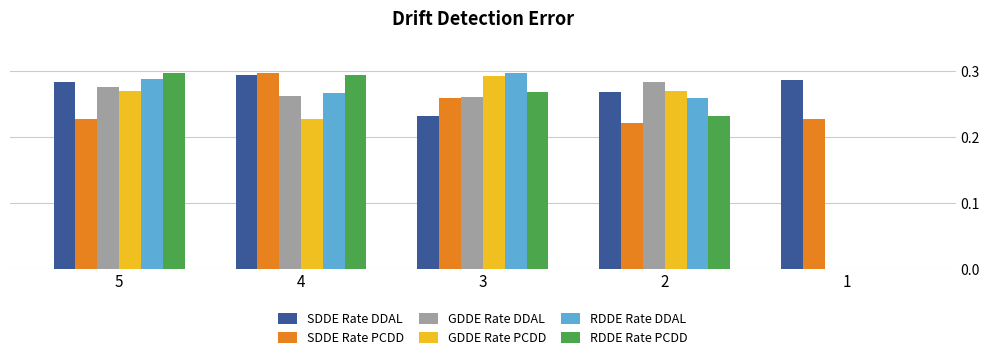

Between 3 and 1, which series saw the biggest shift?

RDDE Rate DDAL